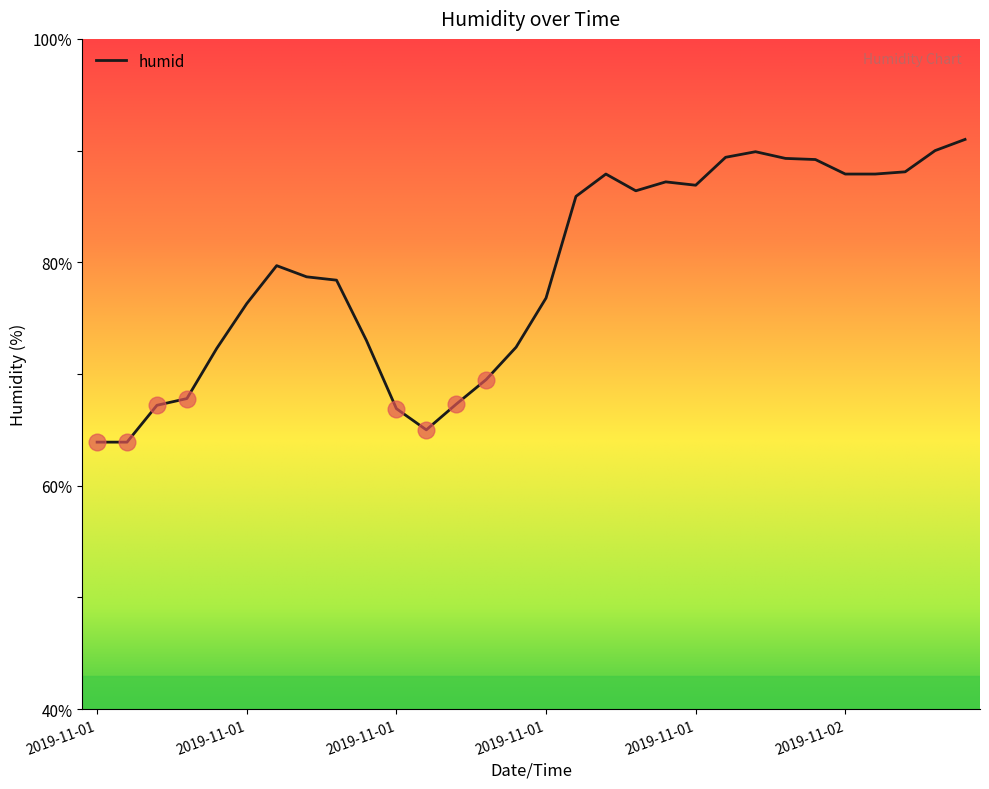

What is the maximum value shown in the chart?

91.0